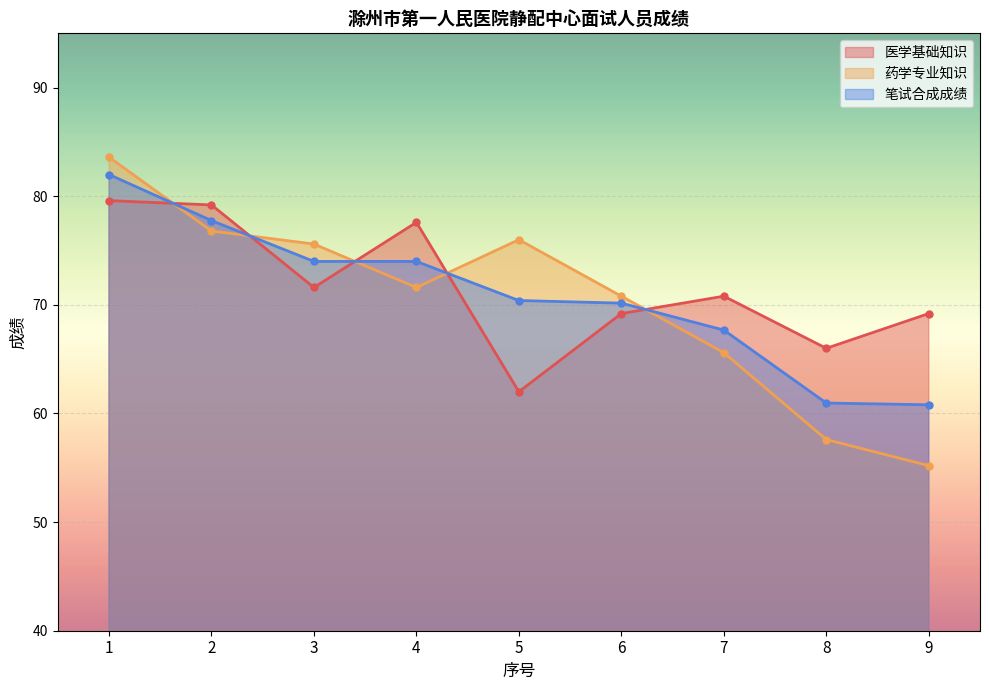

Count the number of data series in this chart.

3